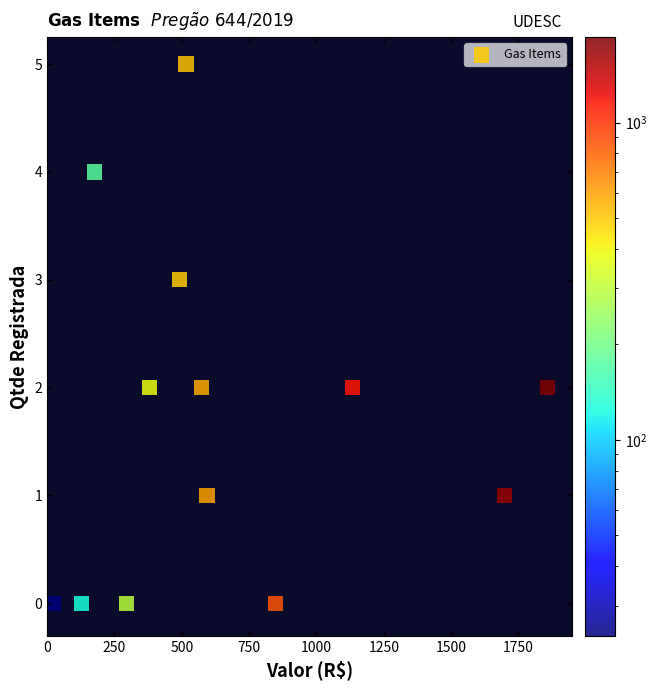

What is the range of Y values (max minus min)?

5